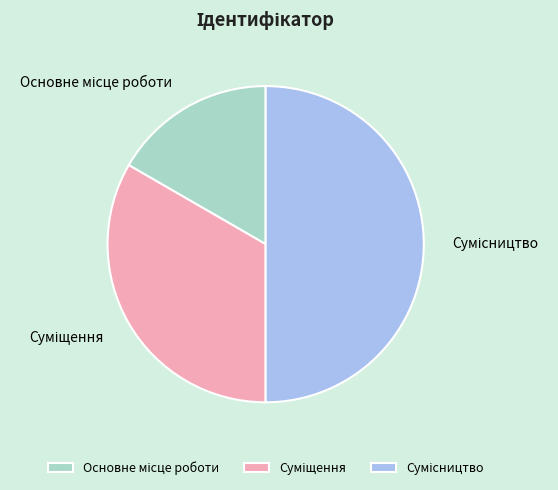

Which category has the biggest portion of the pie?

Сумісництво